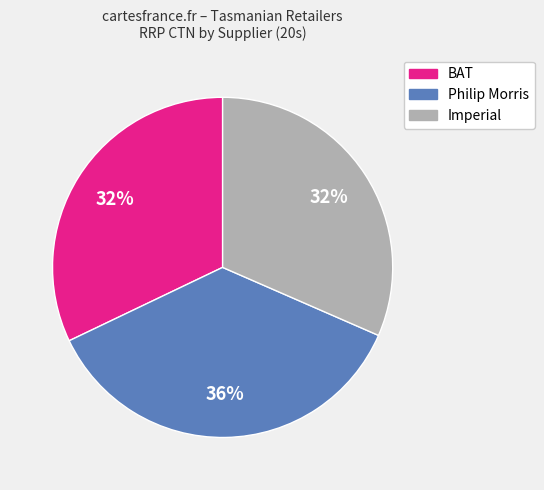

To the nearest percent, what is the average slice percentage?

33%